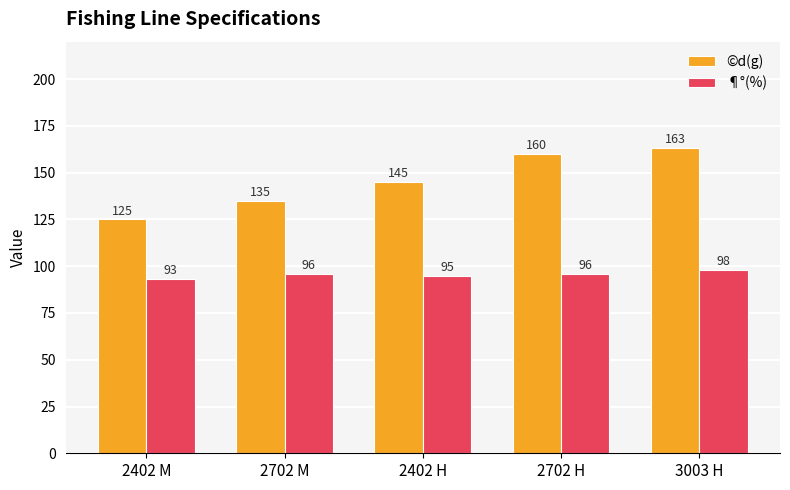

What is the average value of the ¶°(%) series?

96